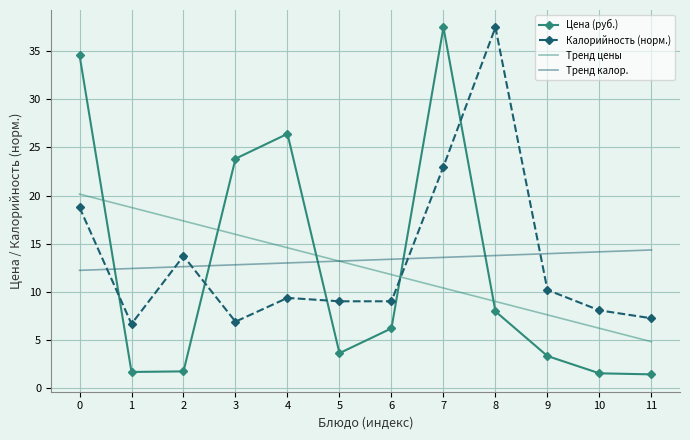

What is the maximum value for Калорийность (норм.)?

37.4